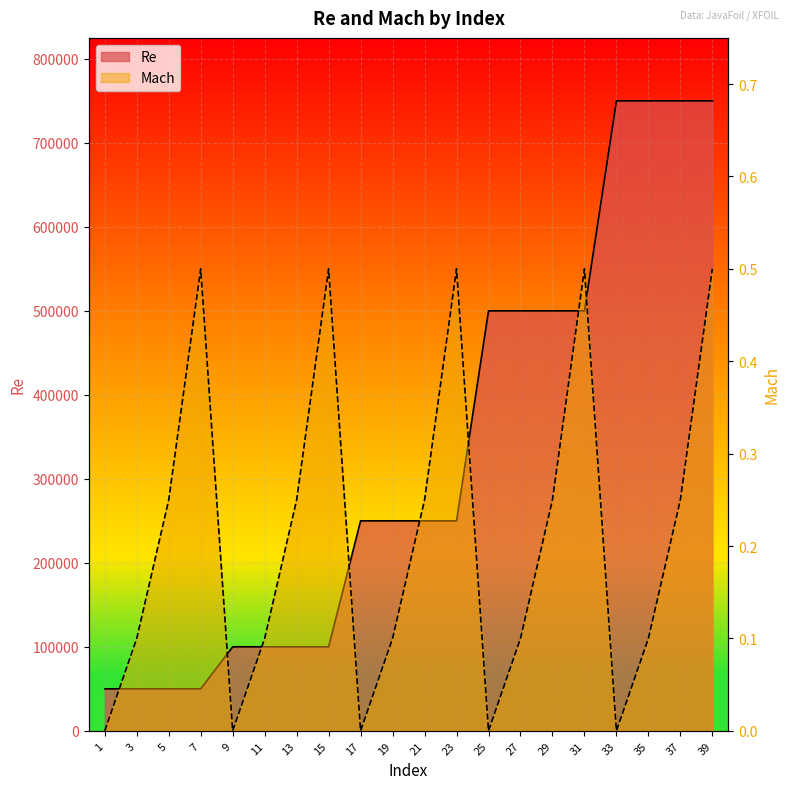

True or false: Re and Mach intersect in this chart.

False